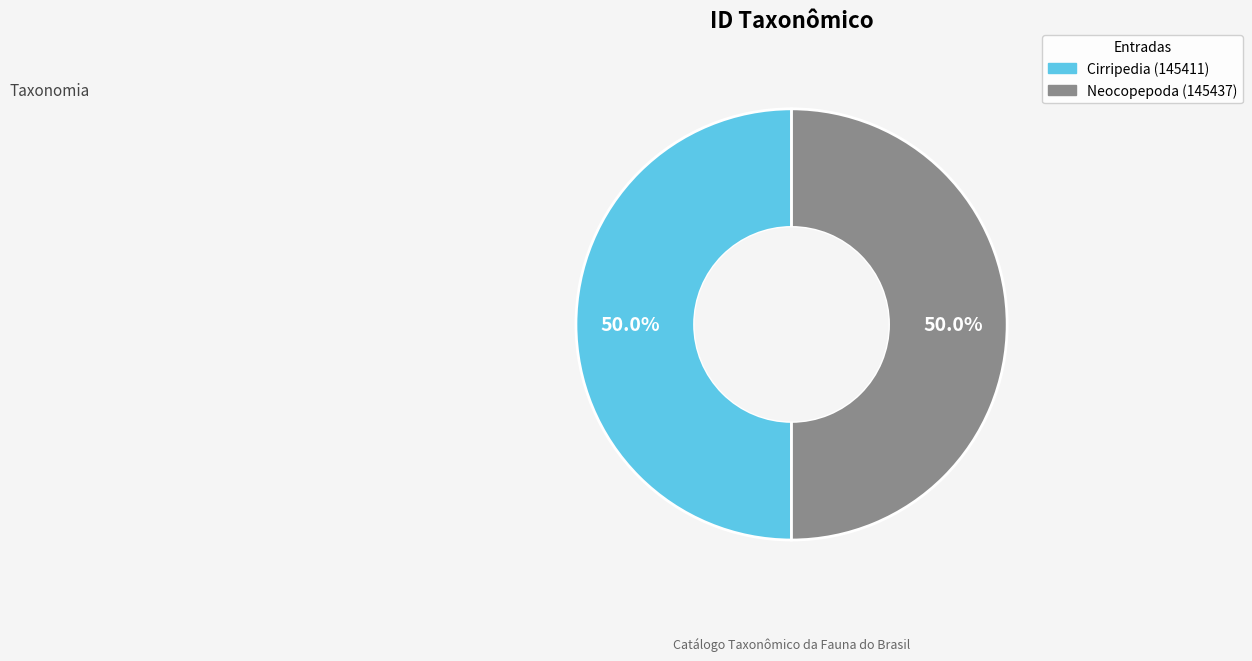

Is it true that Neocopepoda (145437) is 57% of the pie?

False